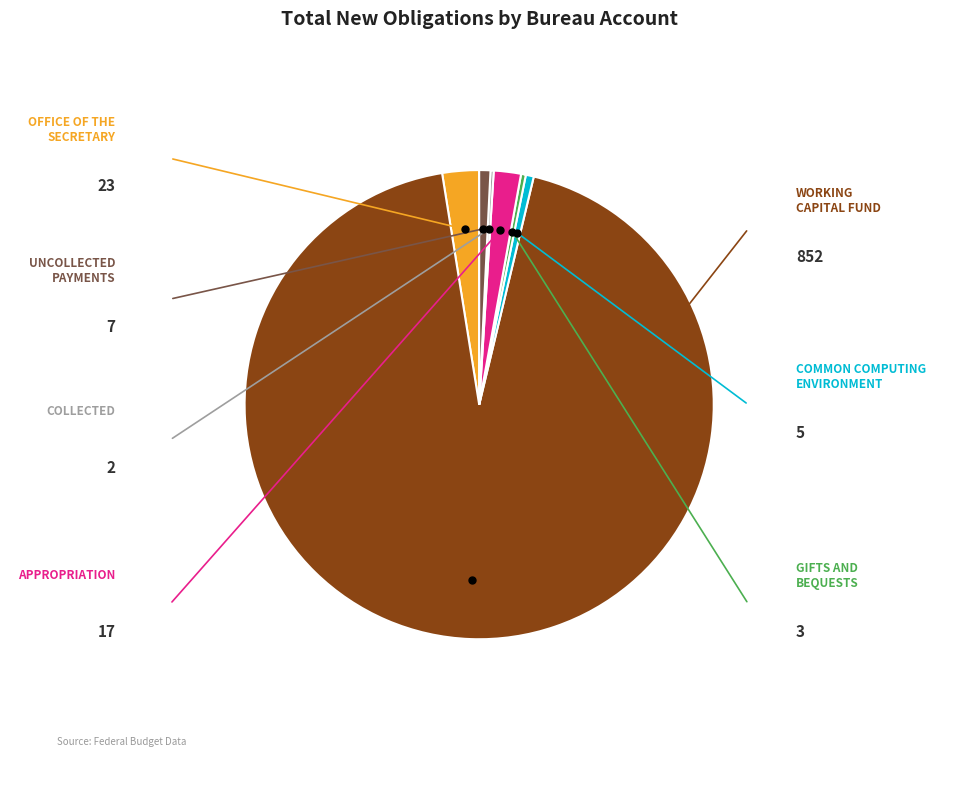

Is there a majority slice in this chart?

Yes